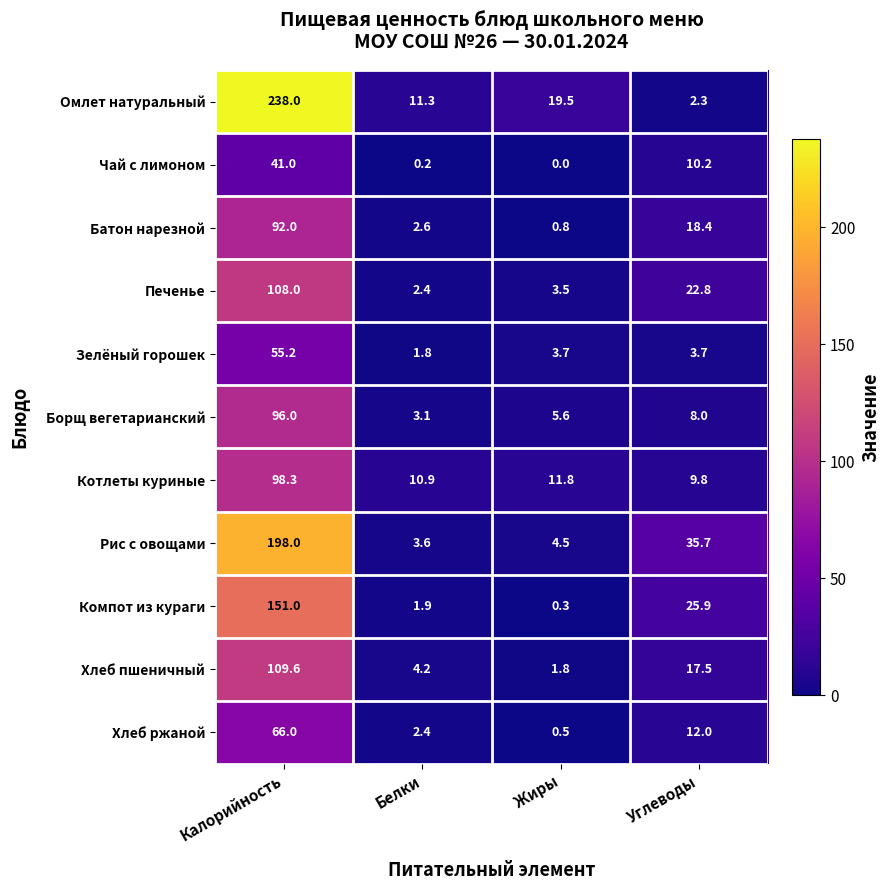

What is the sum of all Рис с овощами values?

241.8